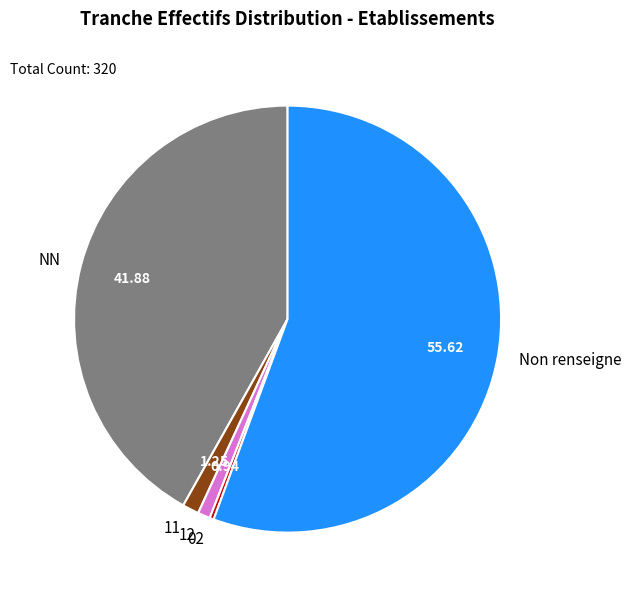

Which has a higher value, Non renseigne or NN?

Non renseigne